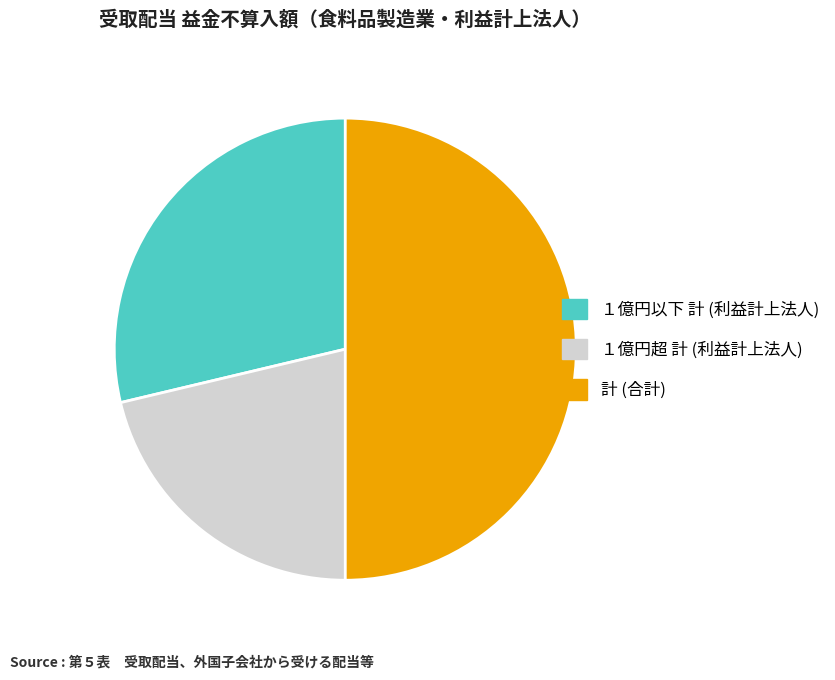

Do 計 (合計) and １億円以下 計 (利益計上法人) together represent more than half of the pie?

Yes